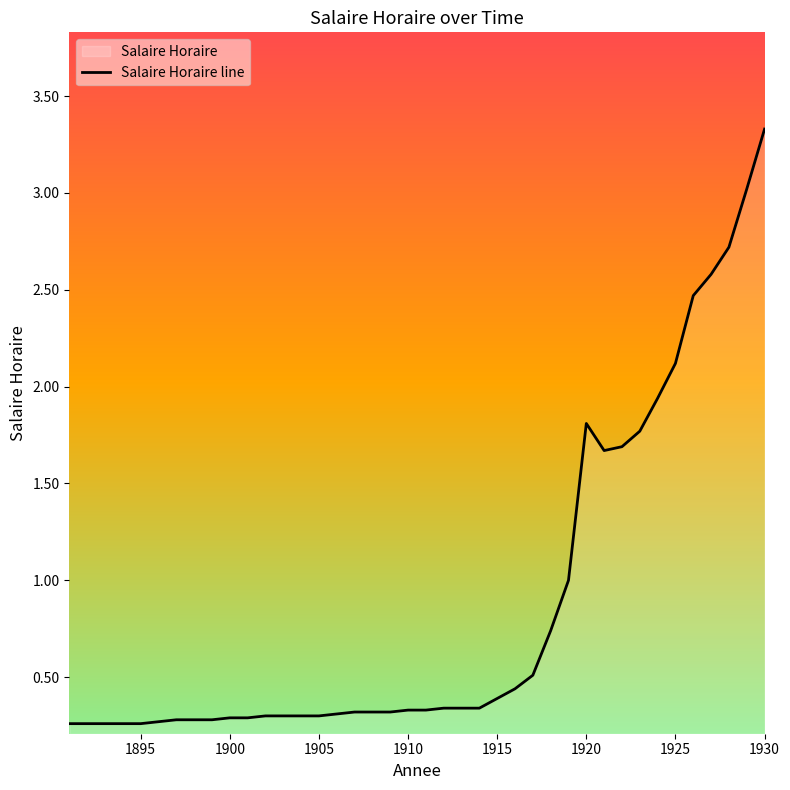

What is the maximum value shown in the chart?

3.3